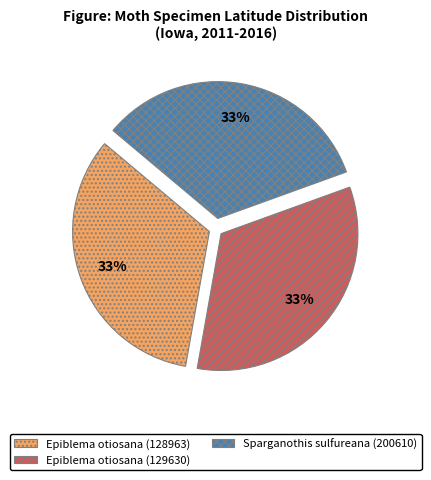

To the nearest percent, what percentage of the pie is Epiblema otiosana (128963)?

33%